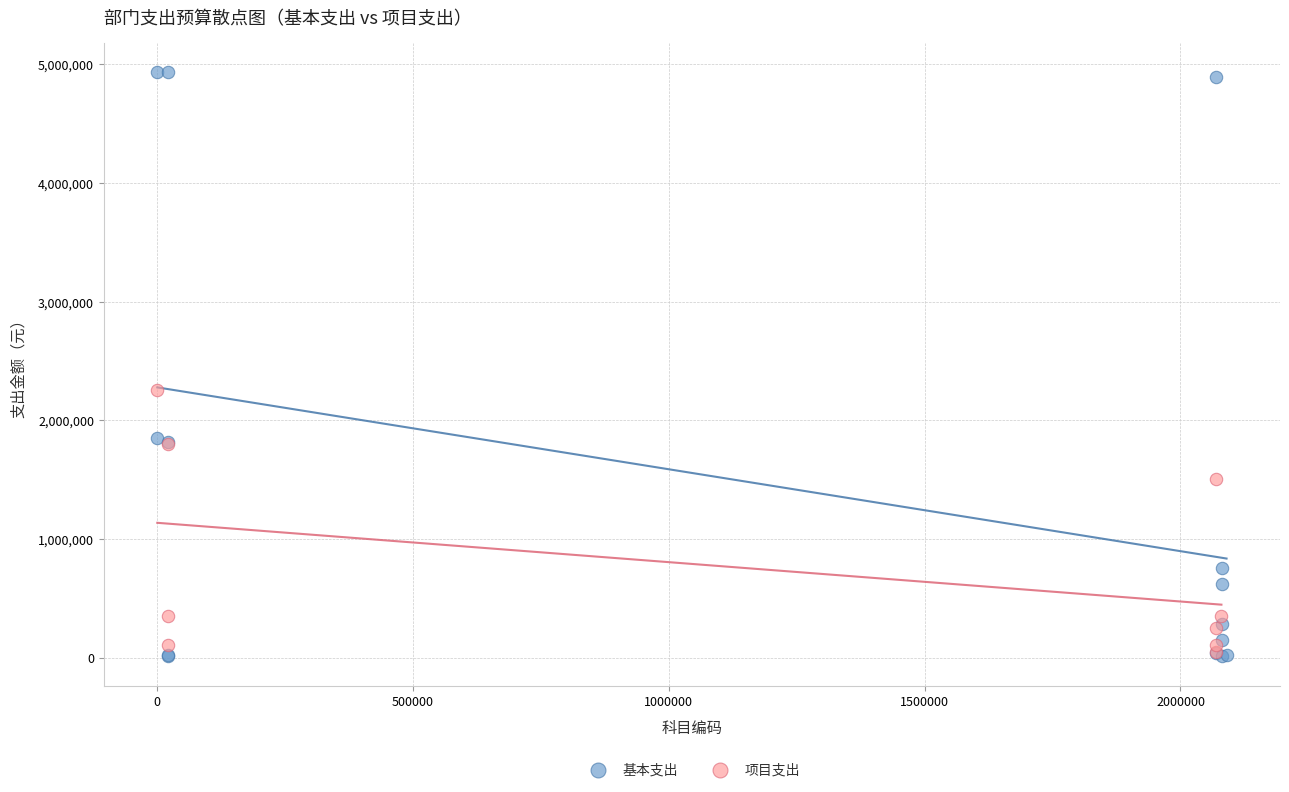

Which series has the widest spread of Y values?

基本支出